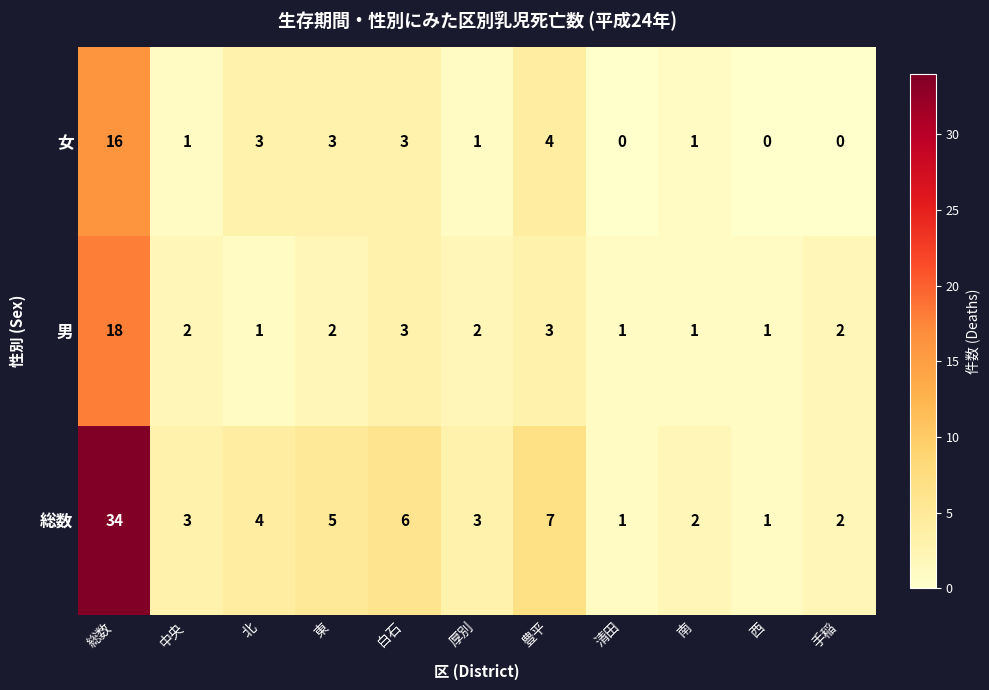

The value of 総数 at 西 is 1. True or false?

True